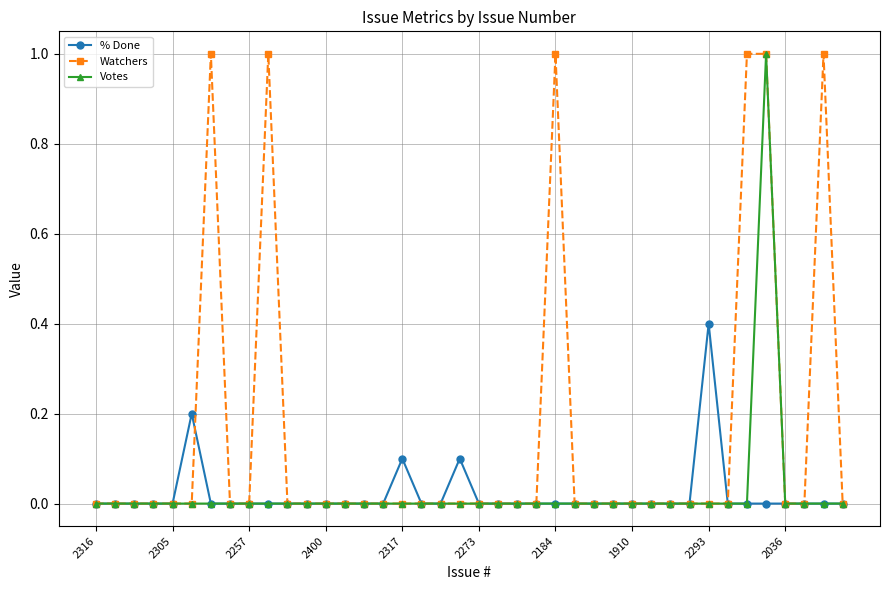

True or false: Watchers has more than 1 interior local peaks.

True